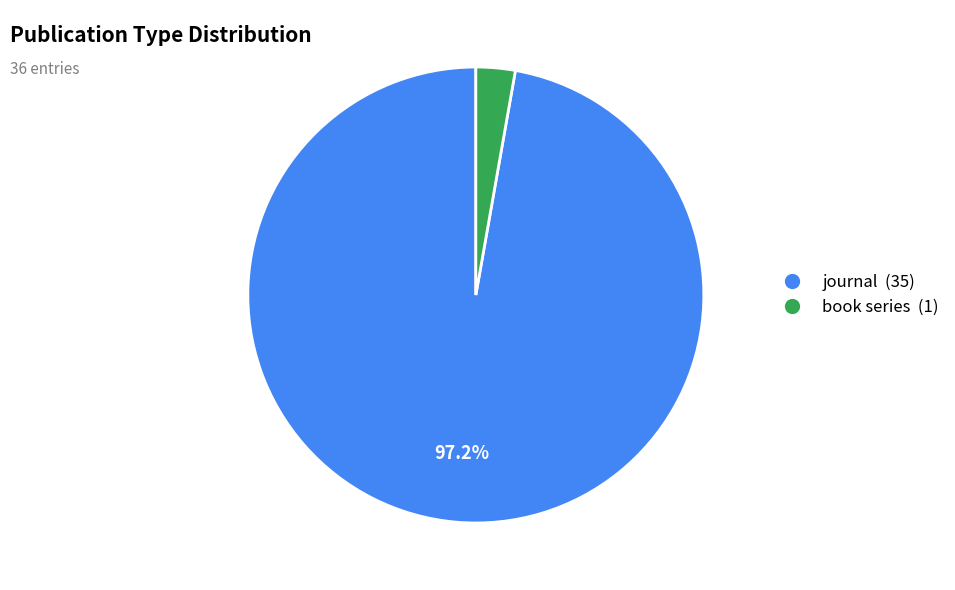

Which slice is the smallest?

book series